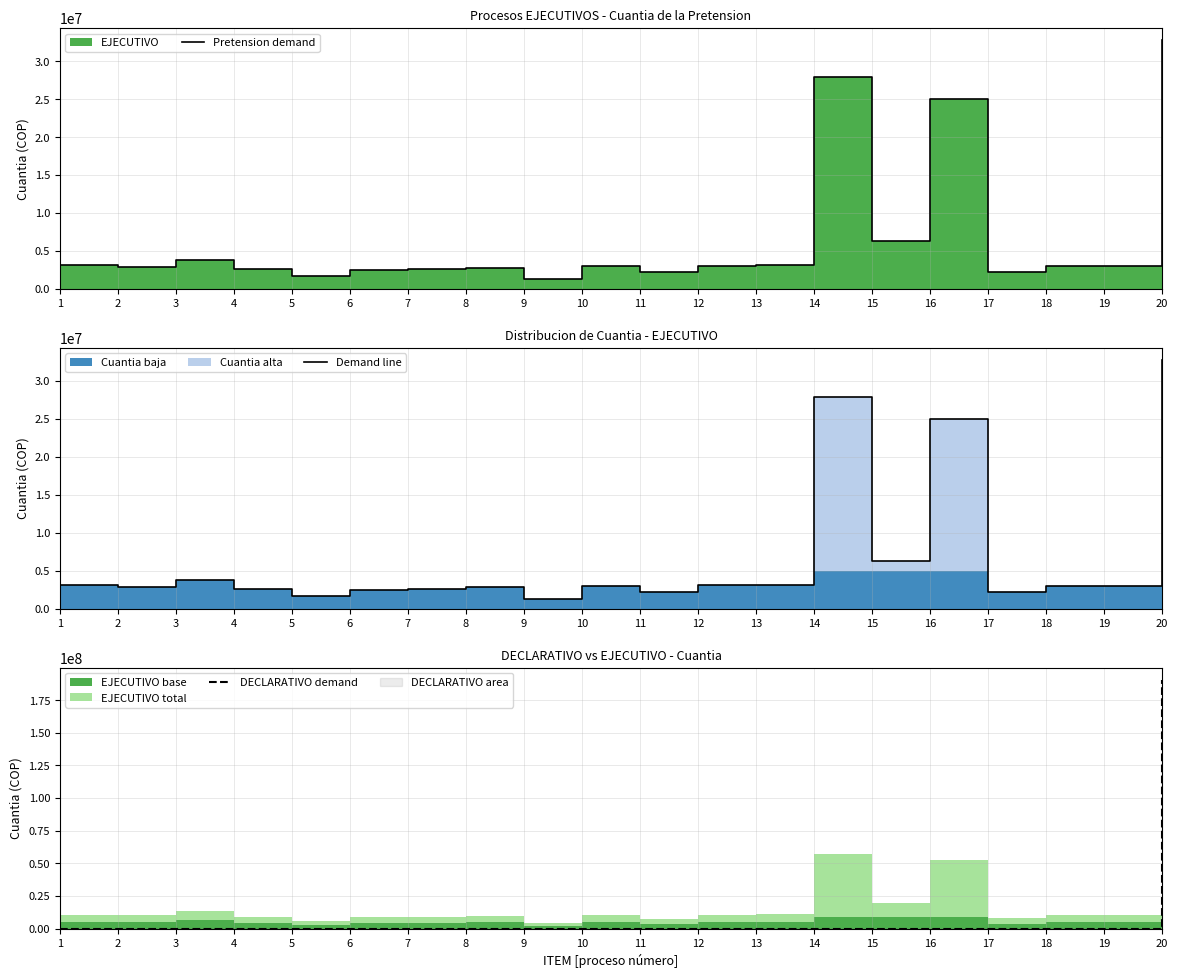

The value of Demand line at 17 is 2225000. True or false?

True